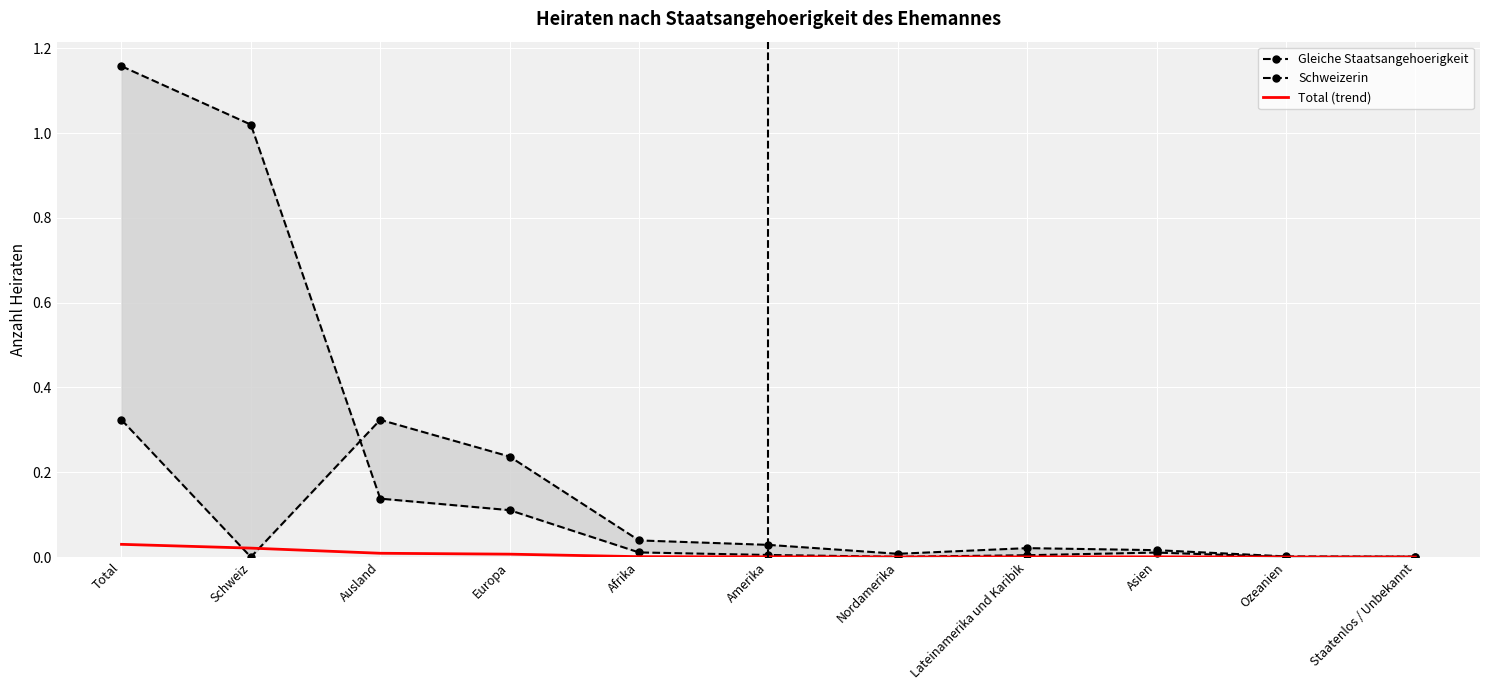

True or false: Total (trend) has a value of 0.0 at Europa.

False